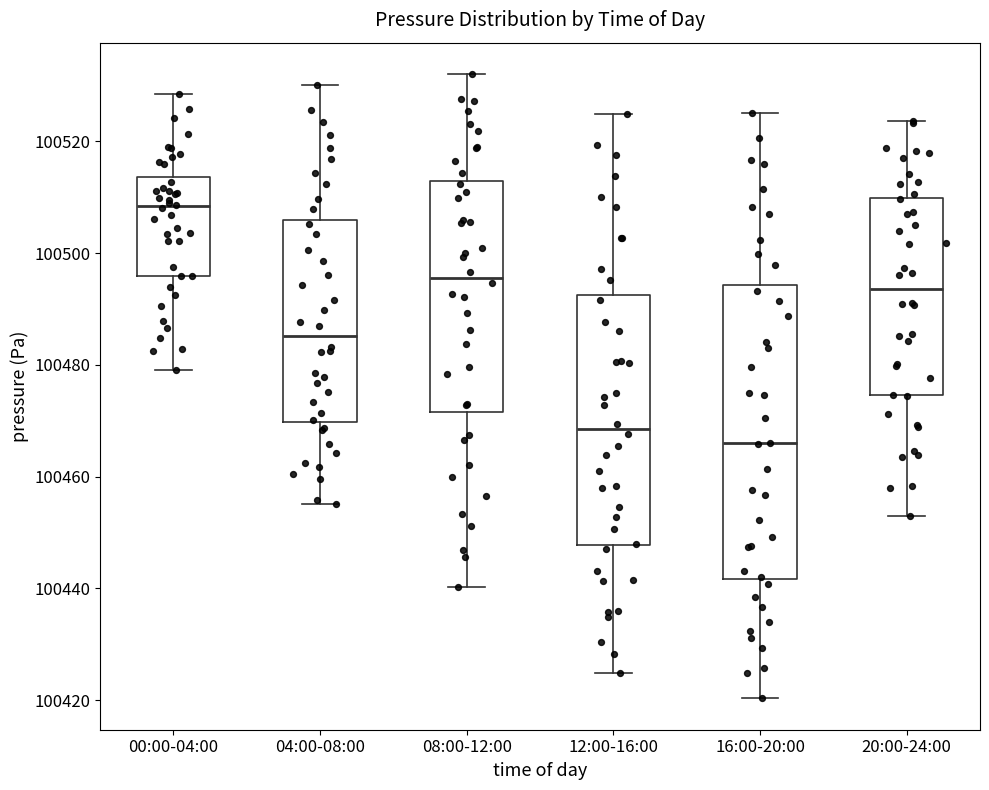

Where is the lower edge of the box for 08:00-12:00 on the y-axis? The values are not printed on the chart, so give them approximately, as read against the axis.

100472